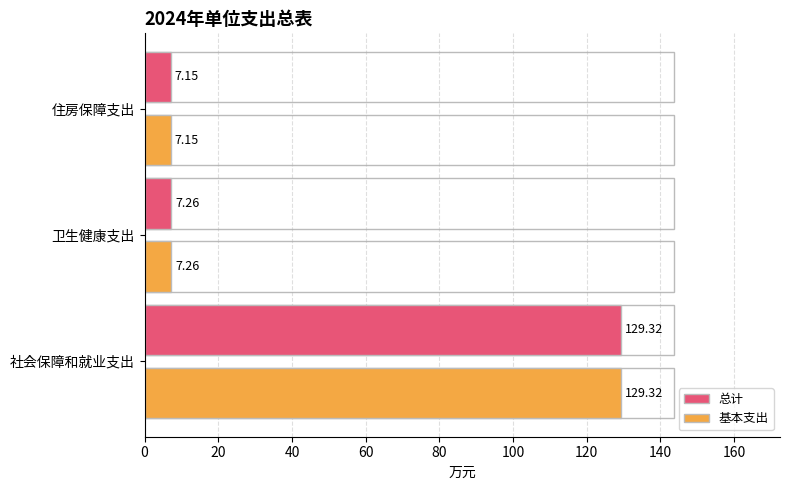

Is it true that 总计 equals 3.8 at 住房保障支出?

False